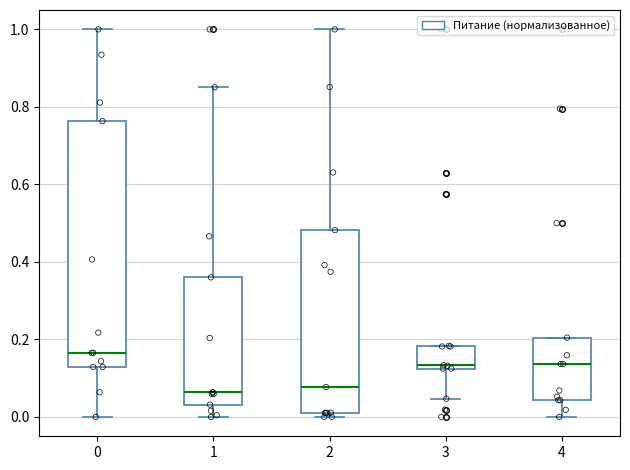

Reading left to right, transcribe this box plot: for each box, give where its median line is, the range the box spans, and where its two whiskers end, as read against the y-axis. The values are not printed on the chart, so give them approximately, as read against the axis.

0: median 0.16, box 0.12 to 0.76, whiskers 0.00 to 1.00
1: median 0.06, box 0.04 to 0.36, whiskers 0.00 to 0.86
2: median 0.08, box 0.02 to 0.48, whiskers 0.00 to 1.00
3: median 0.14, box 0.12 to 0.18, whiskers 0.04 to 0.18
4: median 0.14, box 0.04 to 0.20, whiskers 0.00 to 0.20